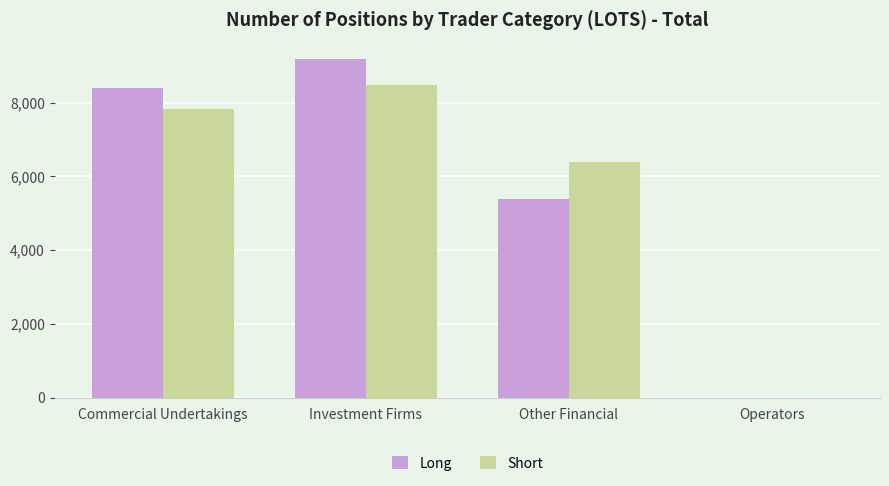

Which category has the highest value in the Short series?

Investment Firms